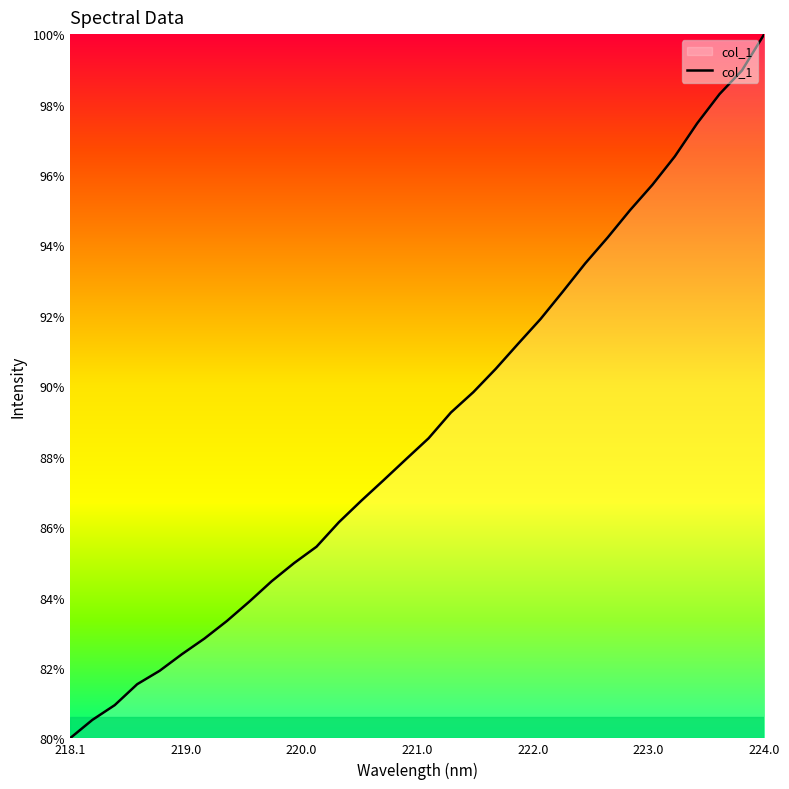

How many lines are shown in the chart?

1